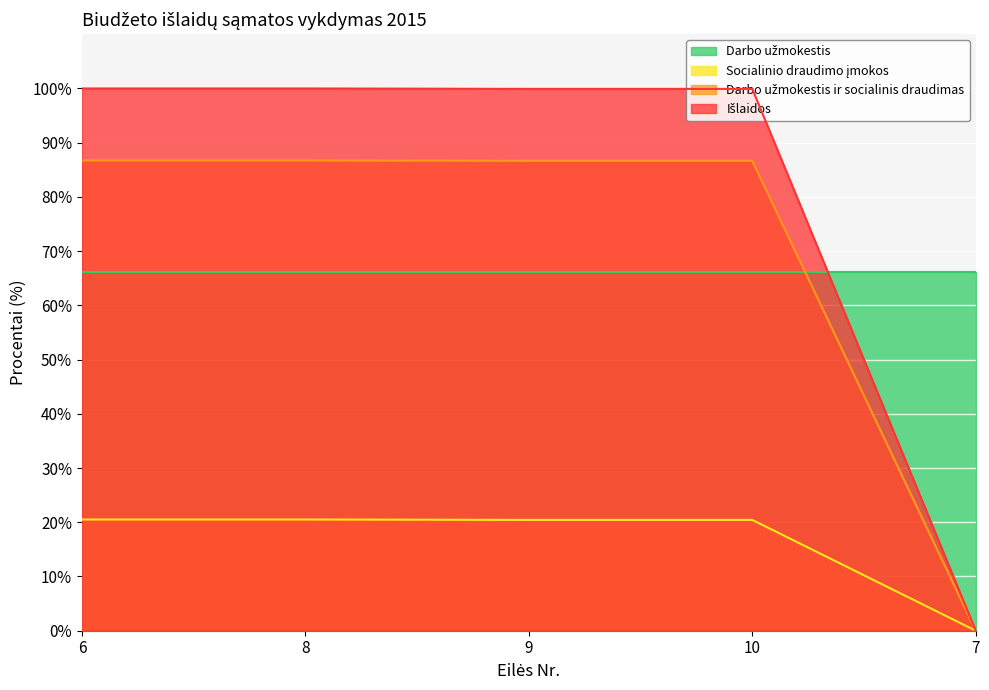

True or false: Darbo užmokestis ir socialinis draudimas has more than 1 points higher than both neighbors.

False